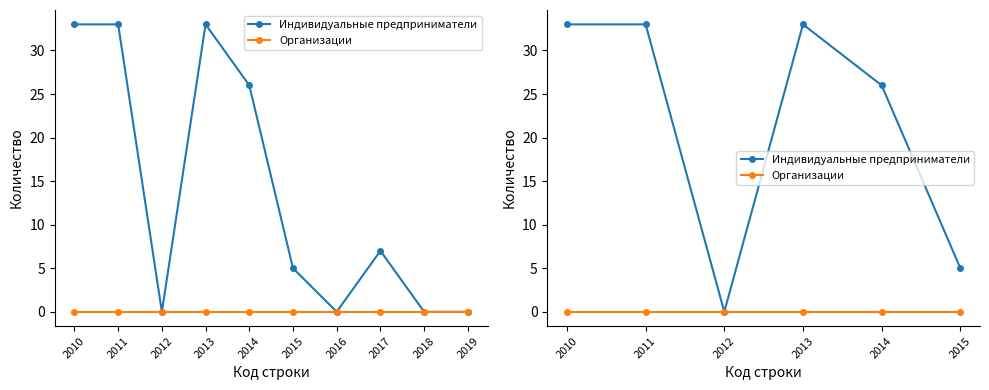

At which category is the sum across all series the highest?

2010